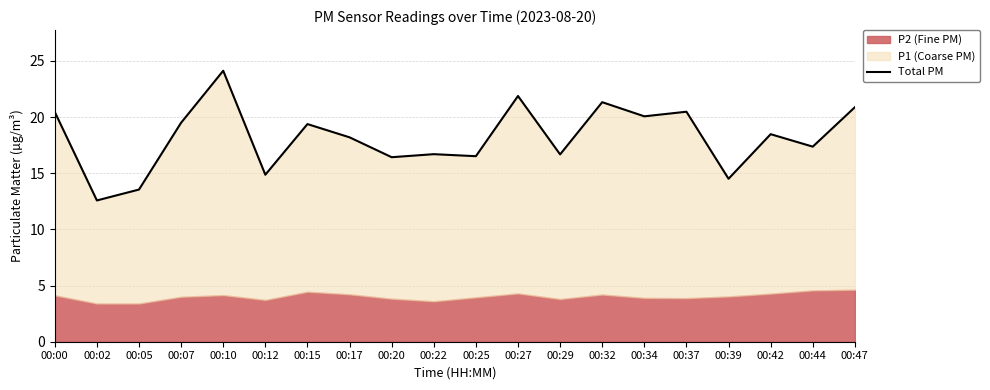

True or false: there are more than 0 points higher than both neighbors.

True